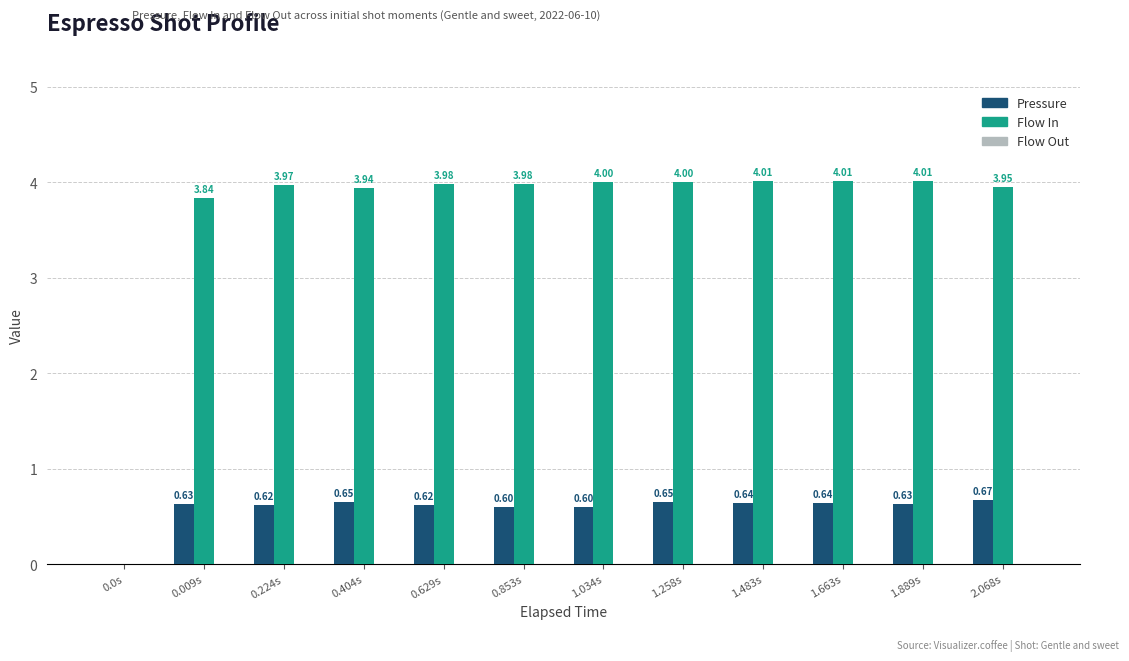

Which series has the widest spread of values?

Flow In